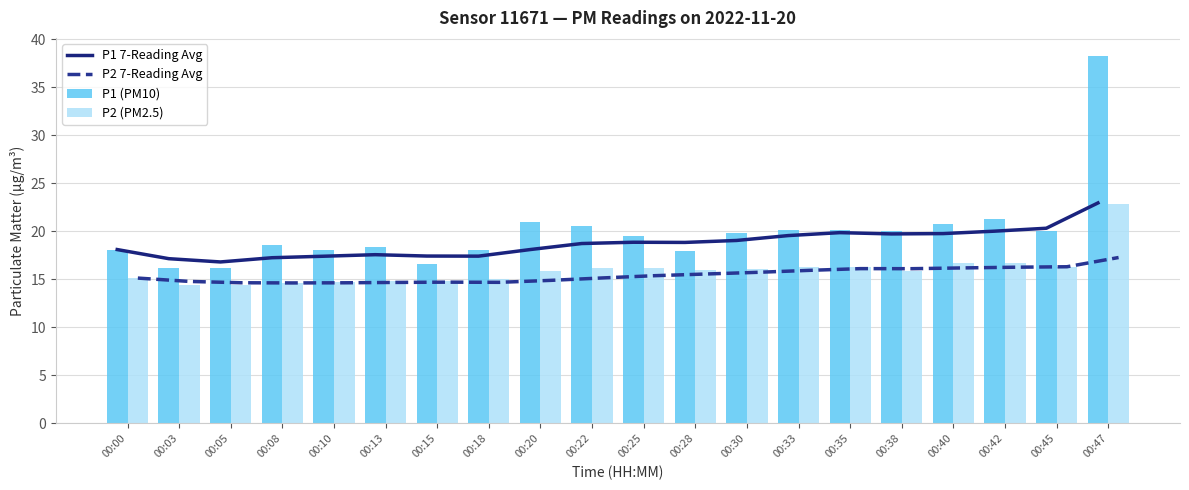

Reading right to left, list all the values displayed in this chart.

P1 7-Reading Avg: 00:47=23.0	00:45=20.3	00:42=20.0	00:40=19.8	00:38=19.7	00:35=19.9	00:33=19.6	00:30=19.0	00:28=18.8	00:25=18.9	00:22=18.7	00:20=18.1	00:18=17.4	00:15=17.4	00:13=17.6	00:10=17.4	00:08=17.2	00:05=16.8	00:03=17.1	00:00=18.1
P2 7-Reading Avg: 00:47=17.3	00:45=16.3	00:42=16.3	00:40=16.2	00:38=16.1	00:35=16.1	00:33=15.9	00:30=15.7	00:28=15.6	00:25=15.4	00:22=15.1	00:20=14.9	00:18=14.7	00:15=14.7	00:13=14.7	00:10=14.6	00:08=14.6	00:05=14.6	00:03=14.8	00:00=15.1
P1 (PM10): 00:47=38.2	00:45=20.0	00:42=21.3	00:40=20.8	00:38=20.1	00:35=20.2	00:33=20.1	00:30=19.8	00:28=17.9	00:25=19.5	00:22=20.5	00:20=21.0	00:18=18.0	00:15=16.6	00:13=18.4	00:10=18.0	00:08=18.6	00:05=16.1	00:03=16.2	00:00=18.1
P2 (PM2.5): 00:47=22.8	00:45=16.3	00:42=16.7	00:40=16.7	00:38=15.8	00:35=16.3	00:33=16.3	00:30=16.1	00:28=15.9	00:25=16.2	00:22=16.1	00:20=15.9	00:18=15.0	00:15=14.9	00:13=14.9	00:10=14.7	00:08=14.6	00:05=14.4	00:03=14.4	00:00=15.1